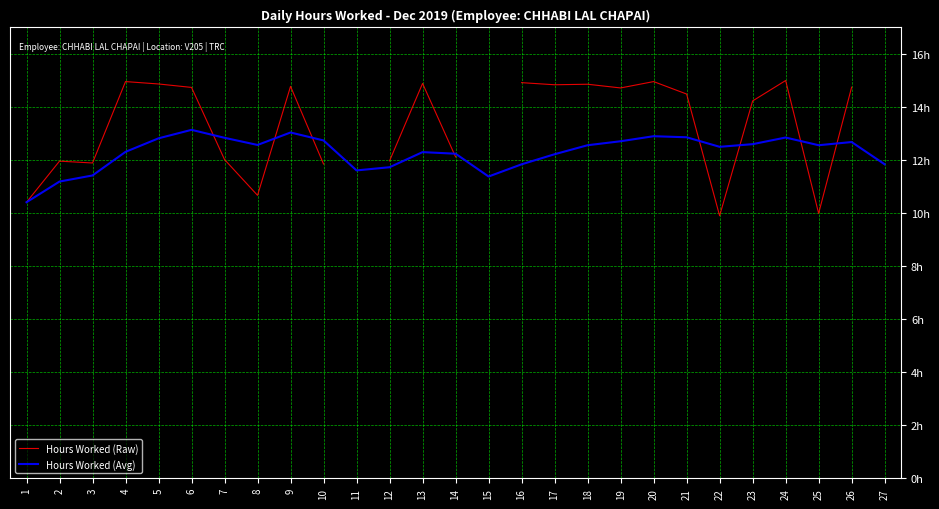

List the labels in order of Hours Worked (Avg) value, smallest first.

1, 2, 15, 3, 11, 12, 16, 27, 17, 14, 13, 4, 22, 18, 25, 8, 23, 26, 19, 10, 5, 7, 24, 21, 20, 9, 6